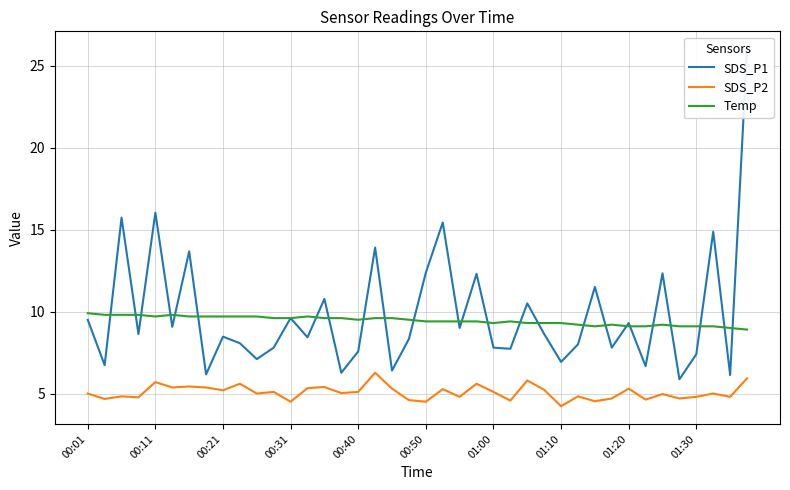

How many lines are shown in the chart?

3